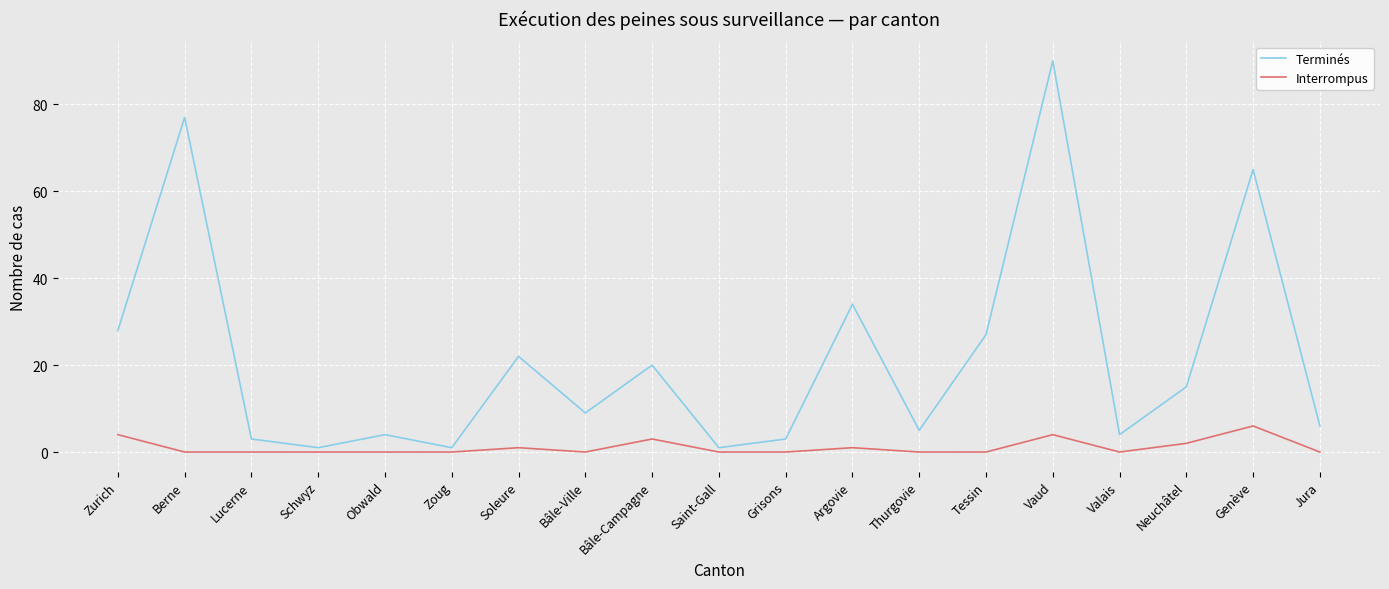

What is the total value across all series at Thurgovie?

5